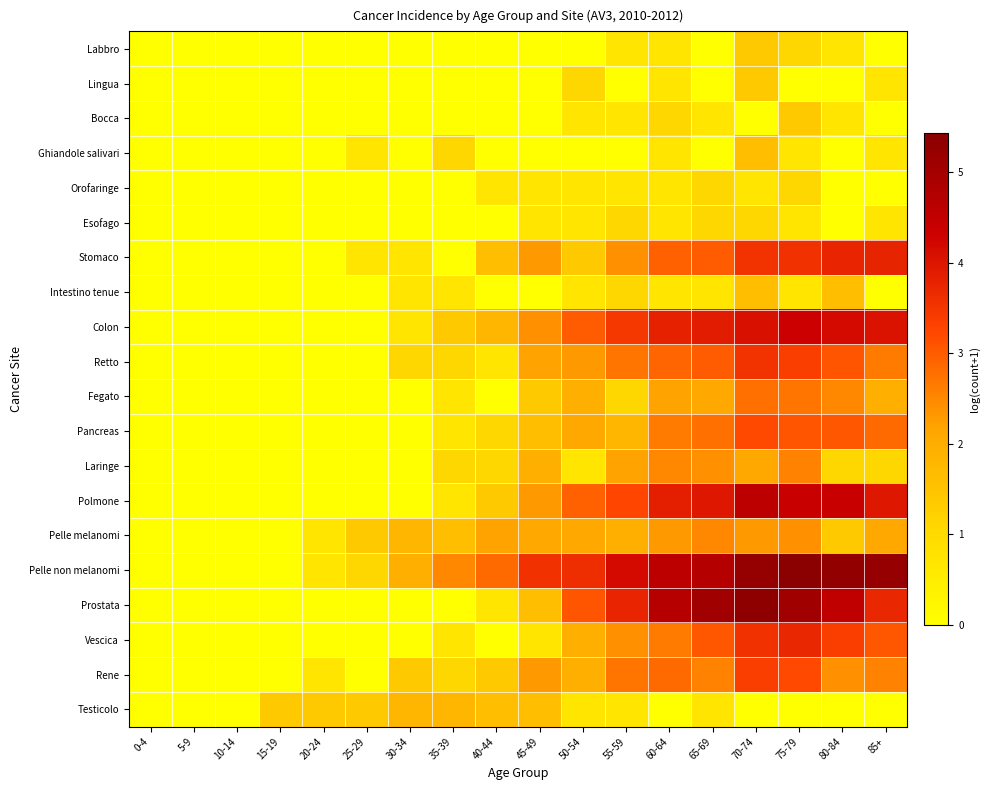

What is the spread (max minus min) of values at 45-49?

3.6